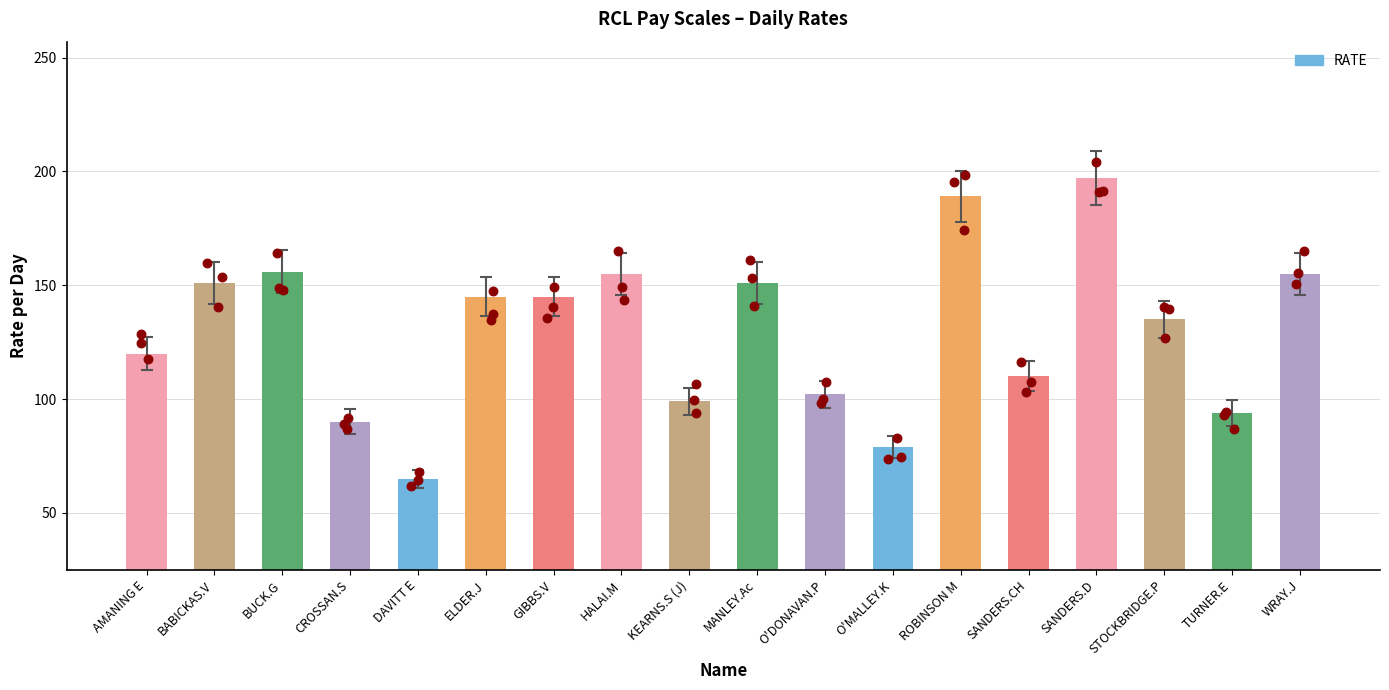

Approximately how many times larger is the value at MANLEY.Ac compared to ELDER.J?

1.0